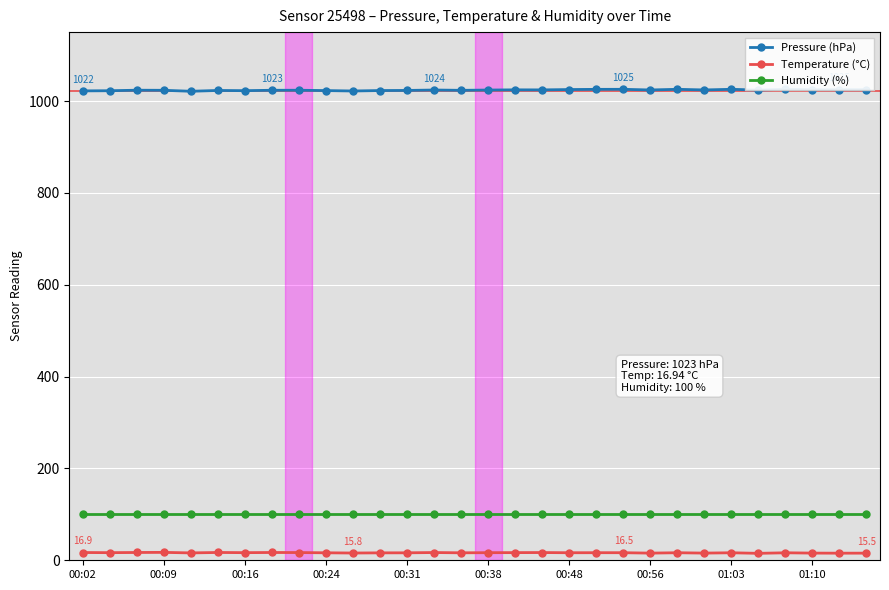

In Pressure (hPa), how many points are higher than both neighbors (excluding endpoints)?

9